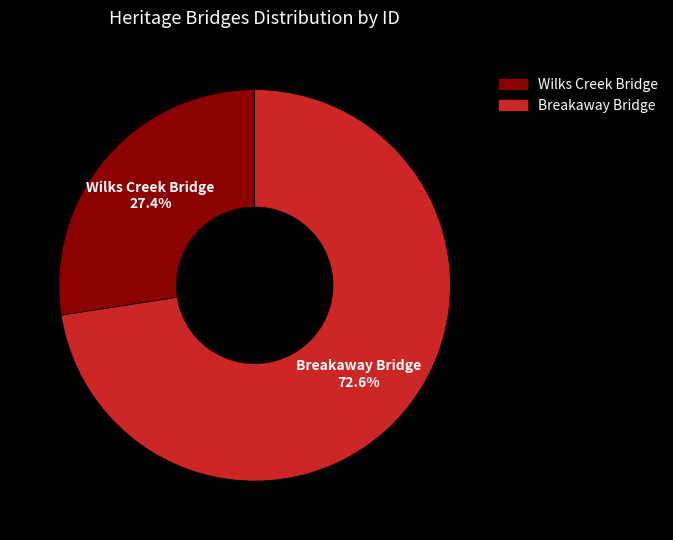

How many segments does this pie chart have?

2